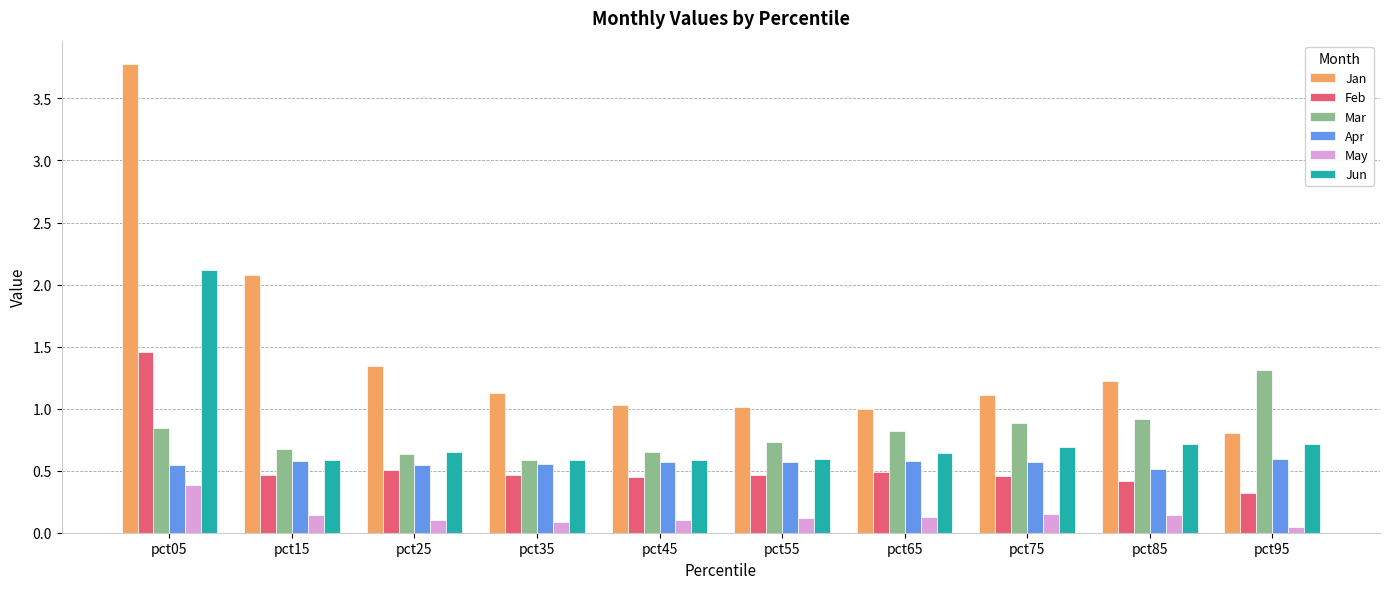

What is the sum of all Jun values?

7.9